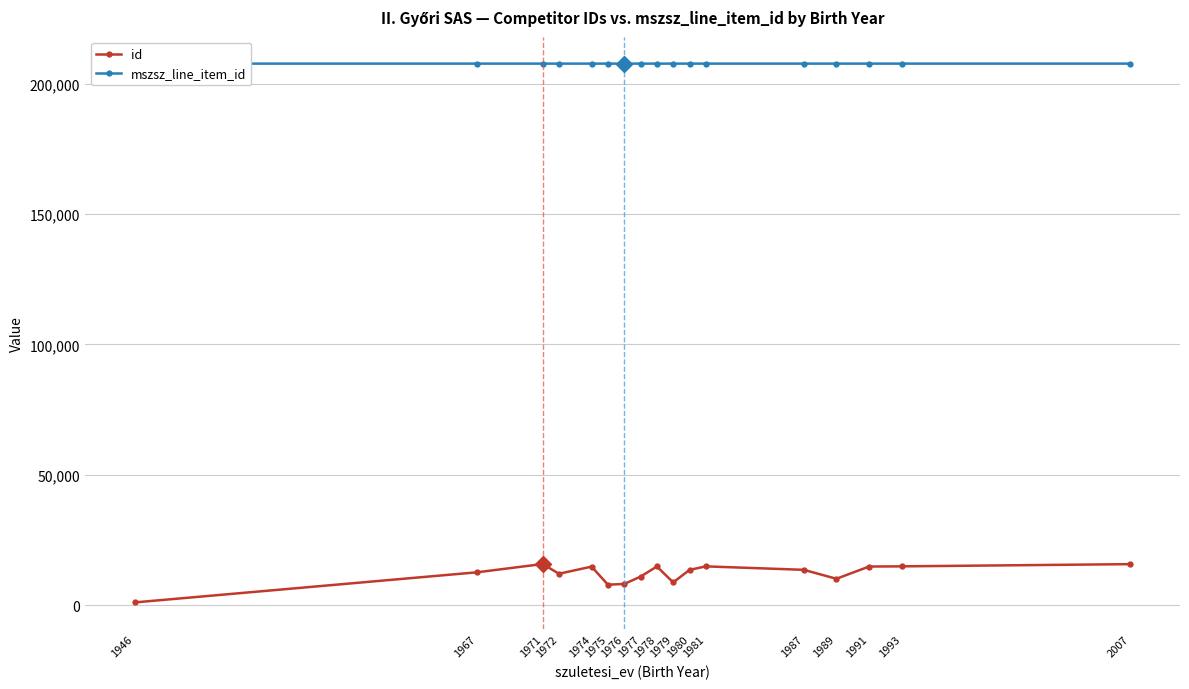

Read the mszsz_line_item_id value at 1946.

207665.0